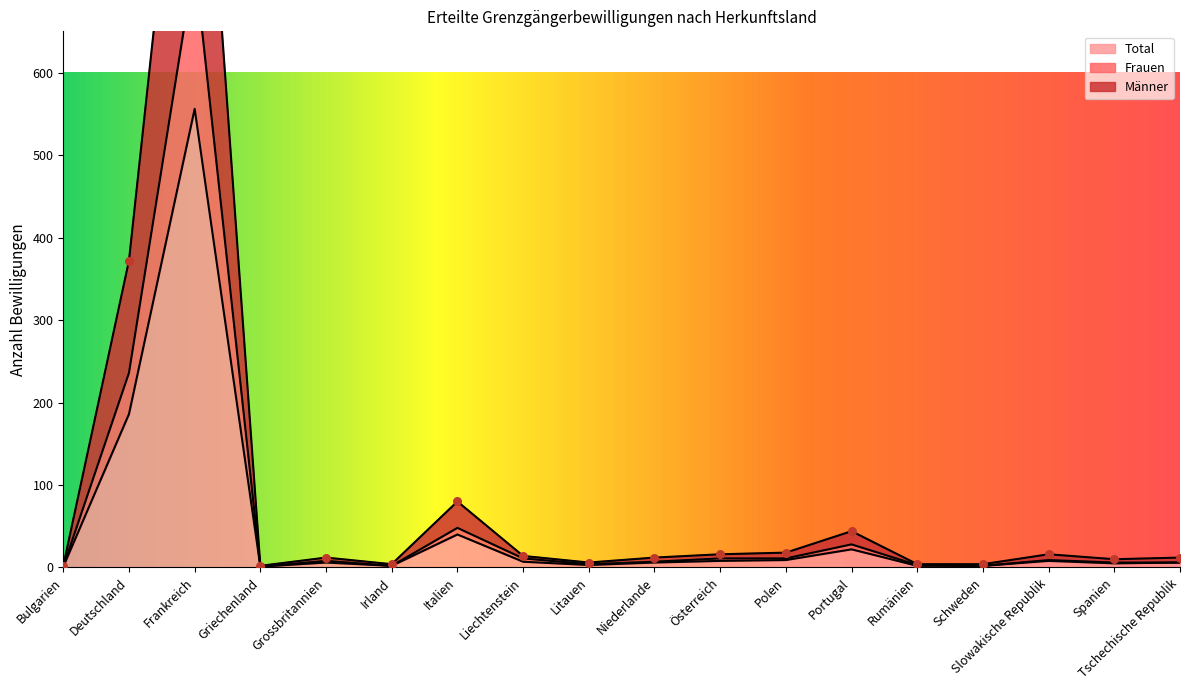

At how many categories does at least one series exceed 165?

2